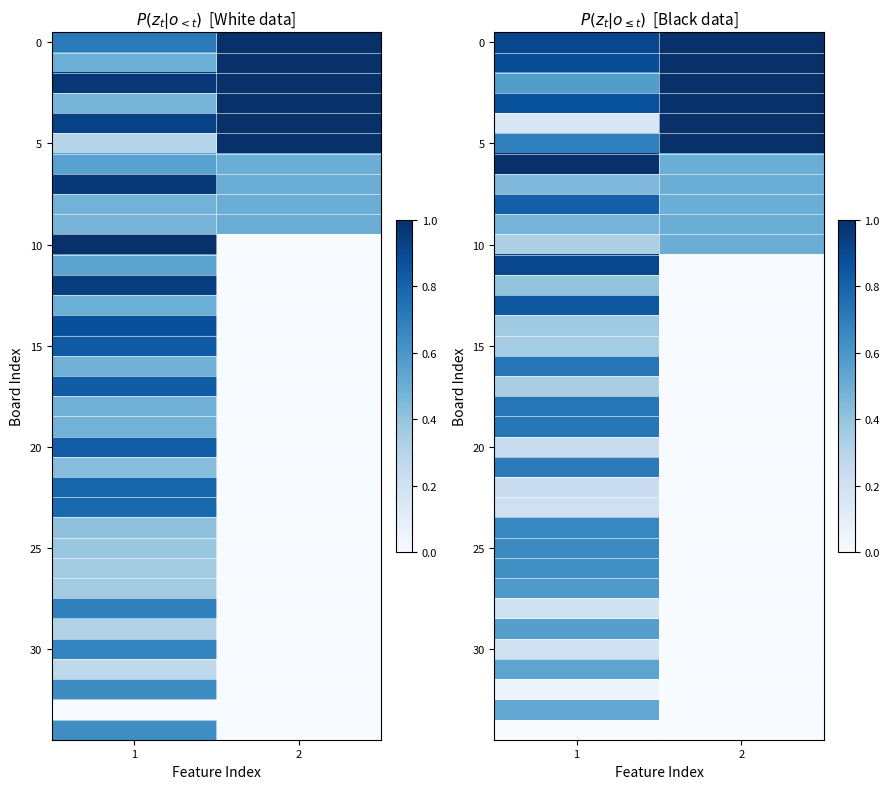

What is the spread (max minus min) of values at 1?

1.0